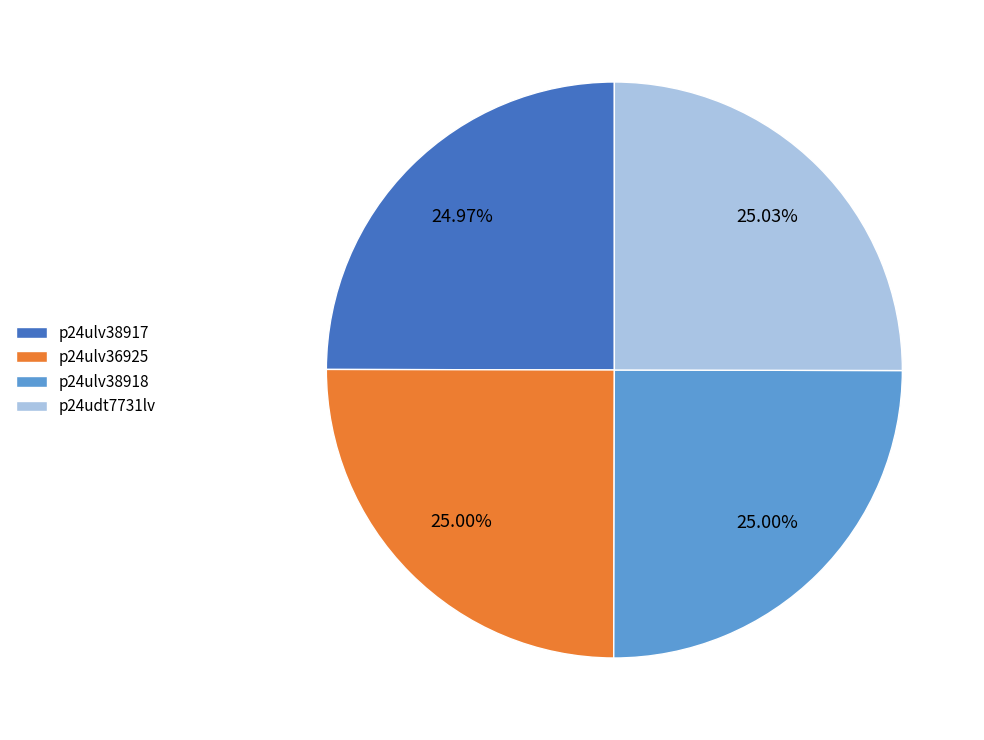

How many slices are in this pie chart?

4